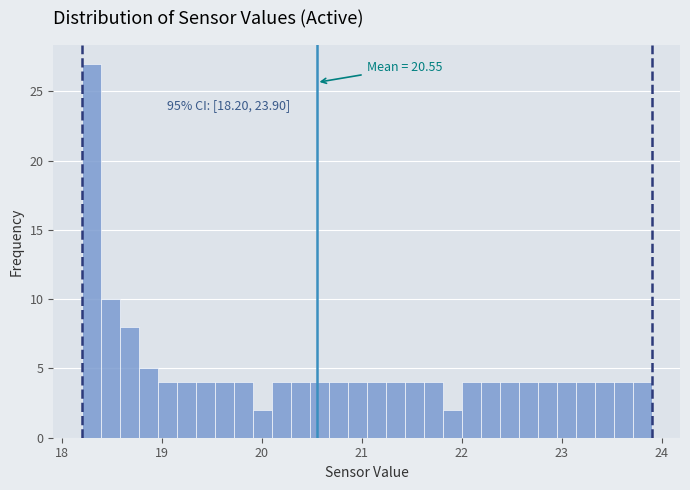

Read against the x-axis, roughly where is the centre of the tallest bar?

18.3